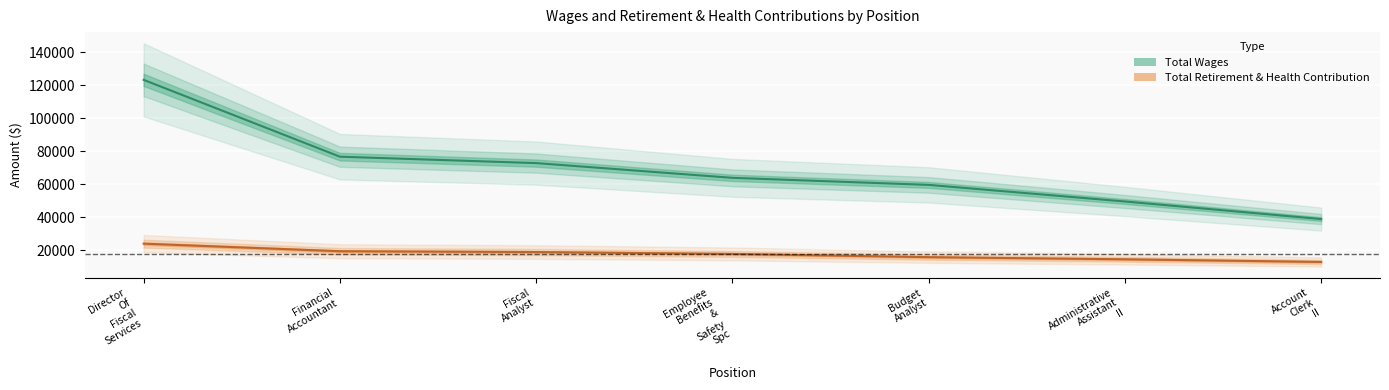

What is the difference between the Total Wages values at Budget Analyst and Financial Accountant?

17116